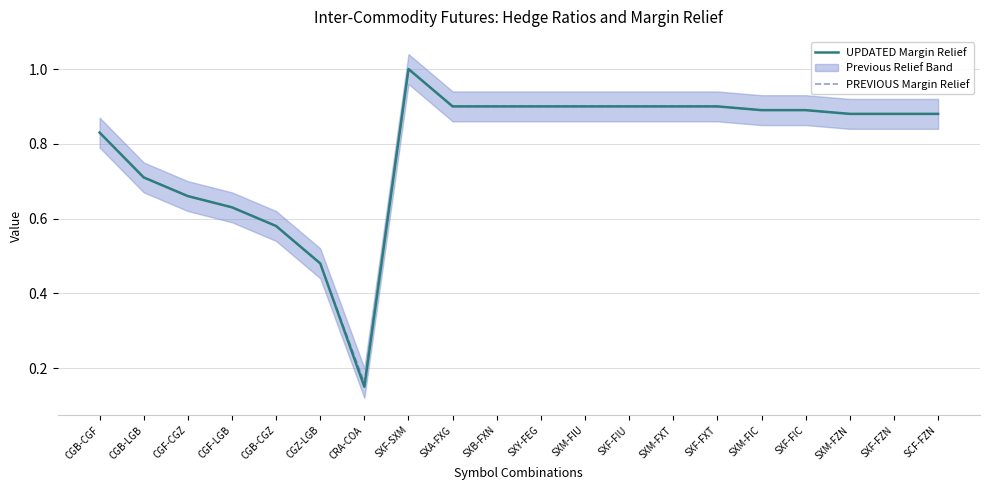

What is the difference between the maximum and minimum values in the UPDATED Margin Relief series?

0.8